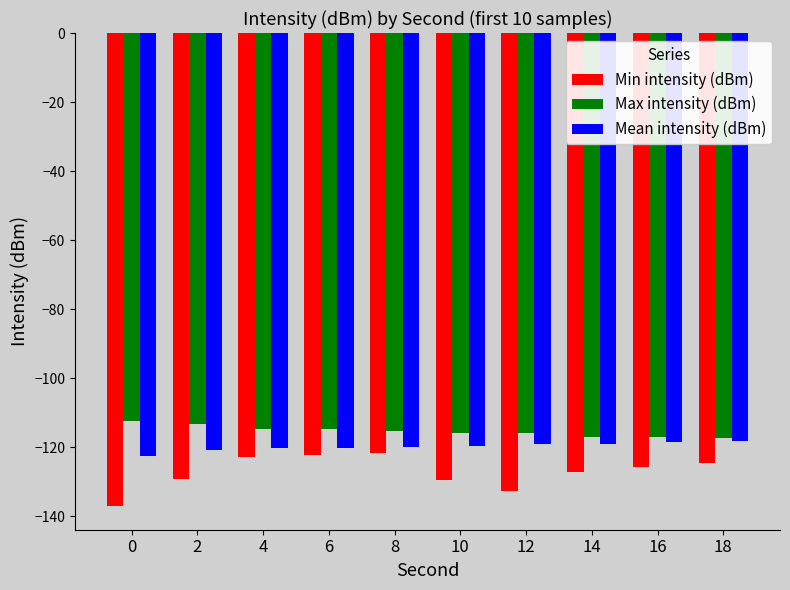

The value of Max intensity (dBm) at 4 is -114.6. True or false?

True